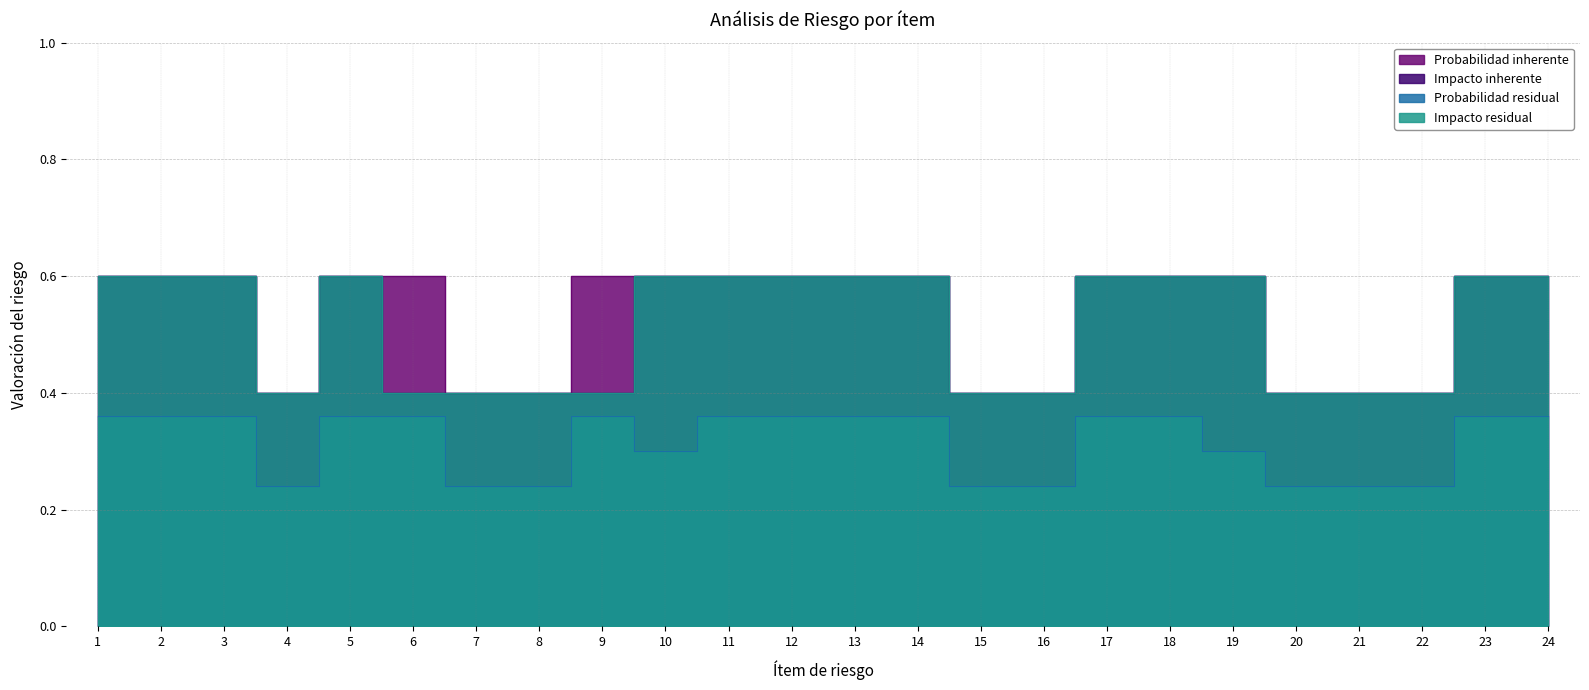

Which category has the highest value across all series?

1